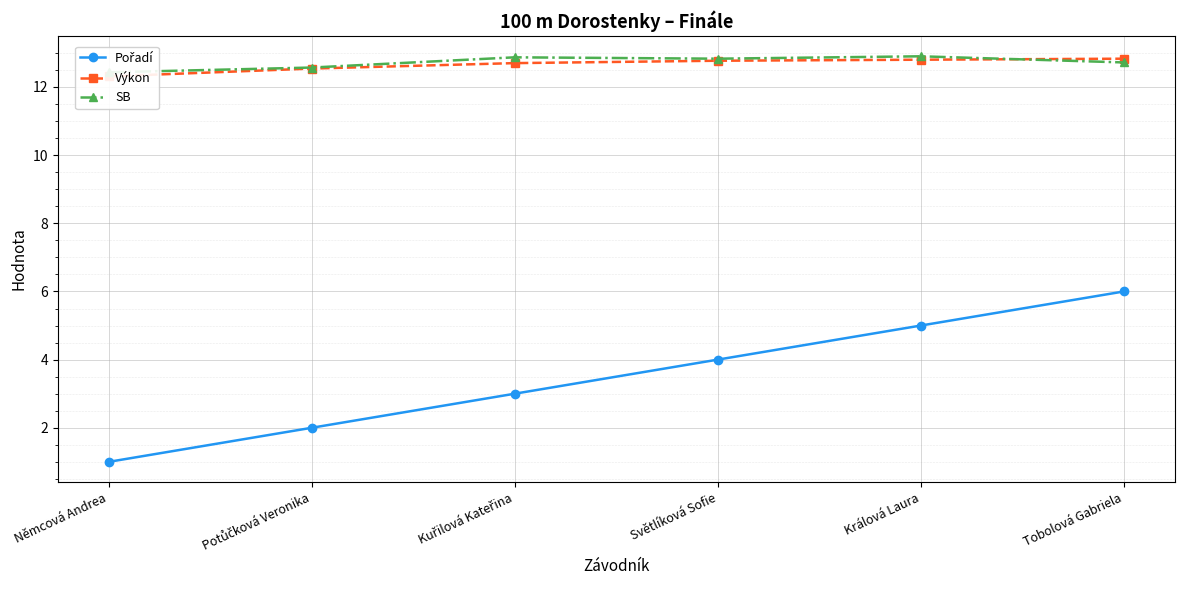

True or false: Výkon and Pořadí intersect in this chart.

False